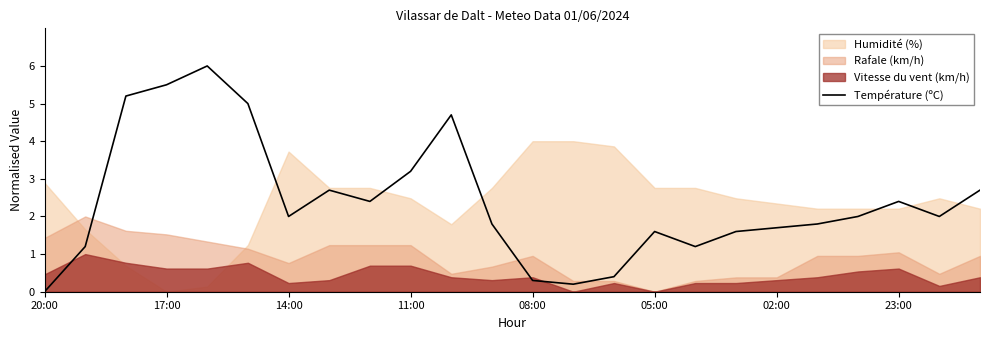

Is it true that Température (ºC) equals 1.7 at 02:00?

True